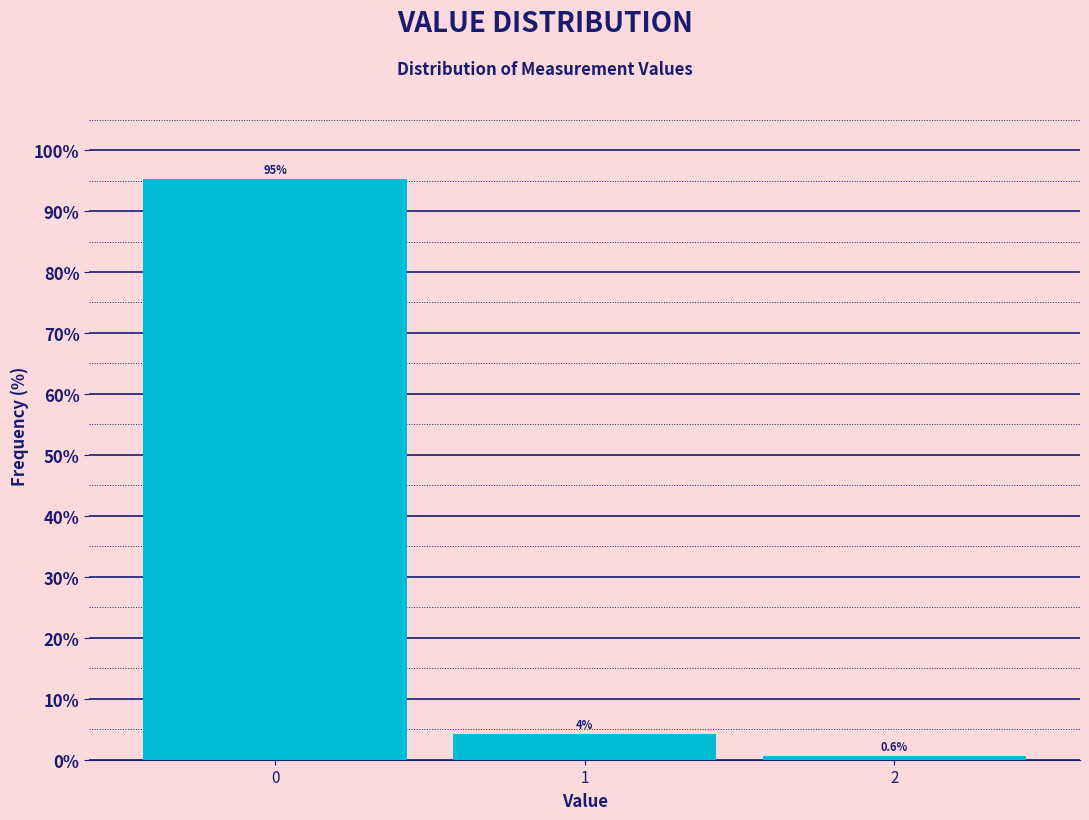

What is the maximum value shown in the chart?

95.2